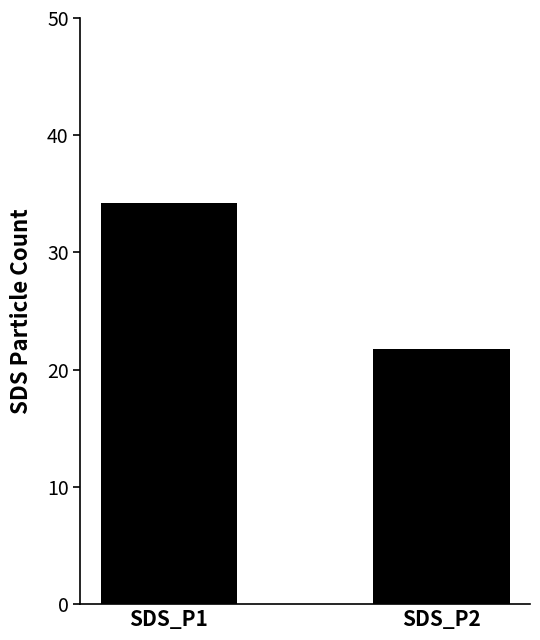

What is the difference between the values at SDS_P2 and SDS_P1?

12.5